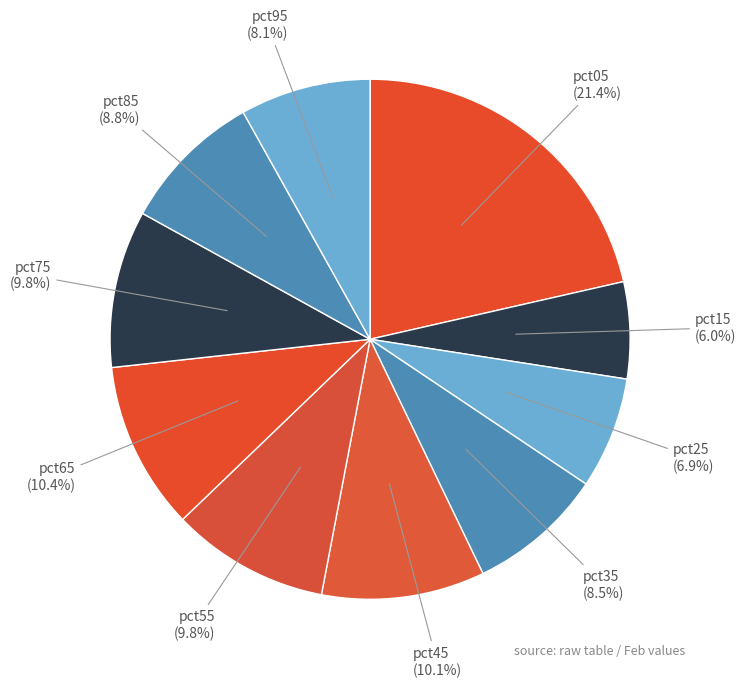

Does any single category account for the majority?

No